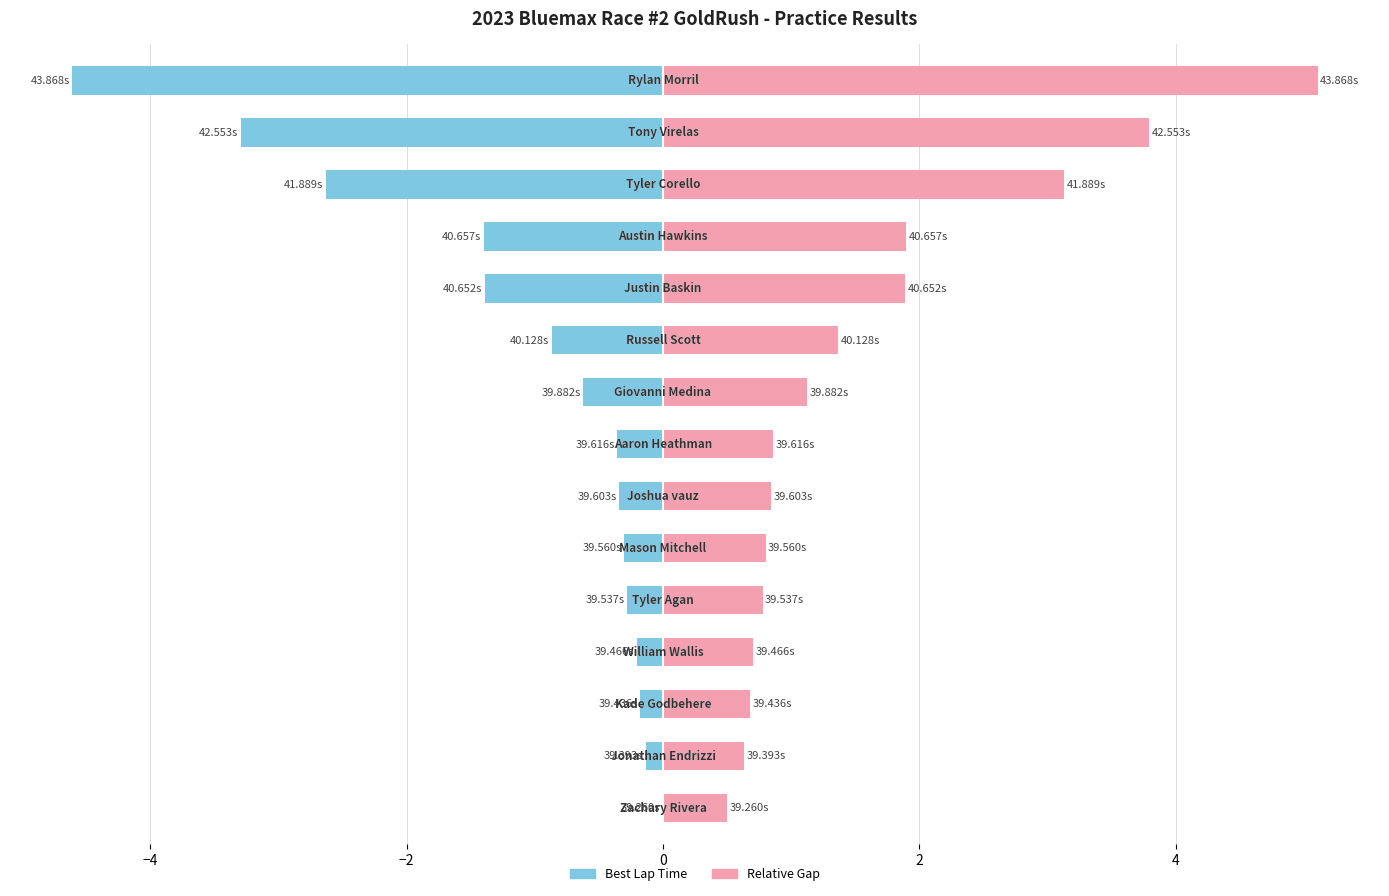

Reading left to right, transcribe all the data shown in this chart.

Best Lap Time (offset from best): 0.0	-0.1	-0.2	-0.2	-0.3	-0.3	-0.3	-0.4	-0.6	-0.9	-1.4	-1.4	-2.6	-3.3	-4.6
Best Lap Time (right): 0.5	0.6	0.7	0.7	0.8	0.8	0.8	0.9	1.1	1.4	1.9	1.9	3.1	3.8	5.1